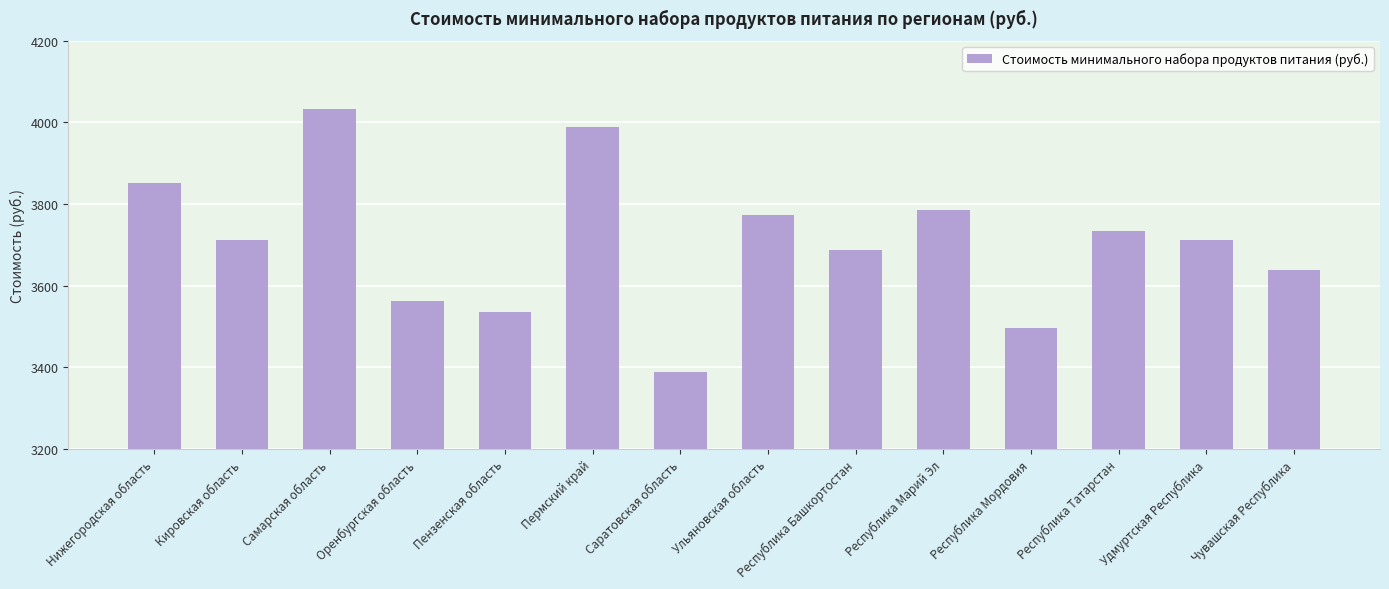

What is the change in value from Оренбургская область to Саратовская область?

-173.3